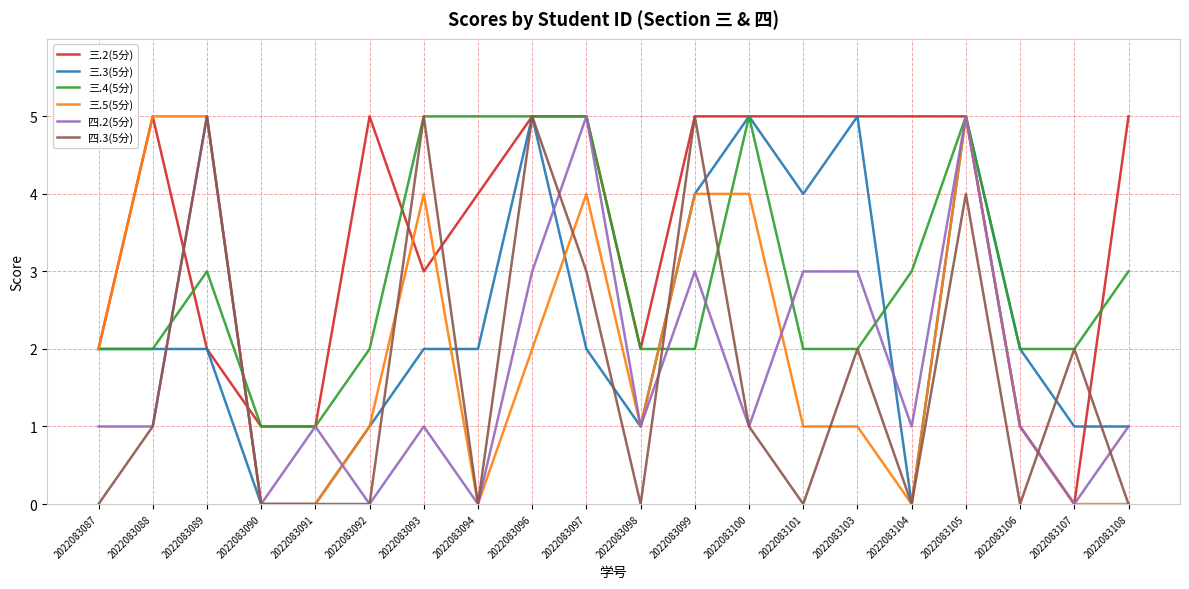

The value of 四.2(5分) at 2022083105 is 5. True or false?

True